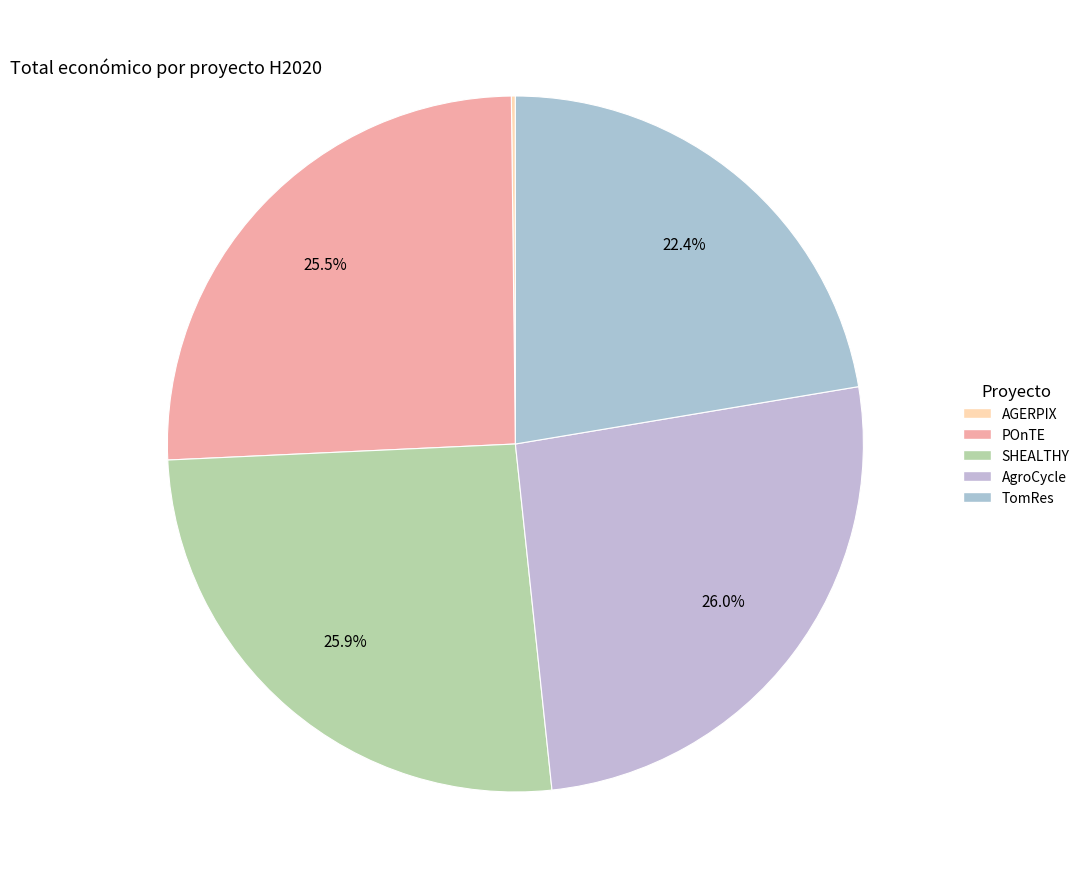

The SHEALTHY slice represents 21% of the pie. True or false?

False